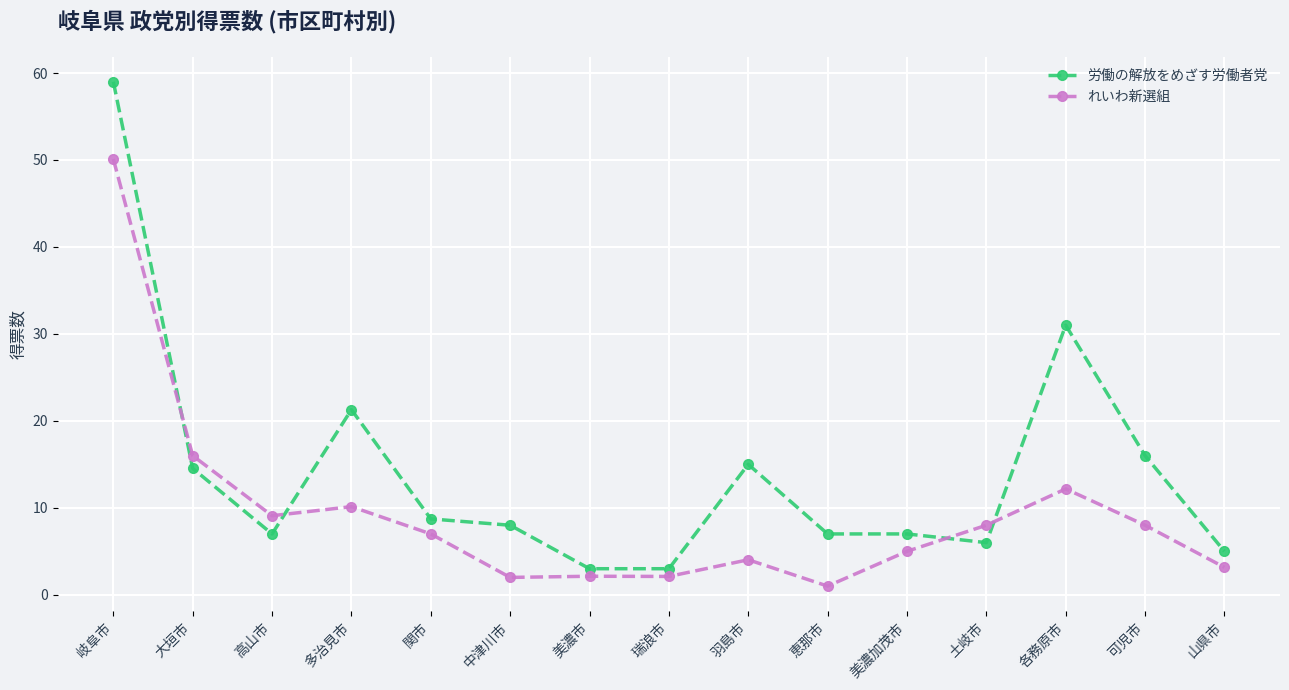

Which series has the largest total across all categories?

労働の解放をめざす労働者党